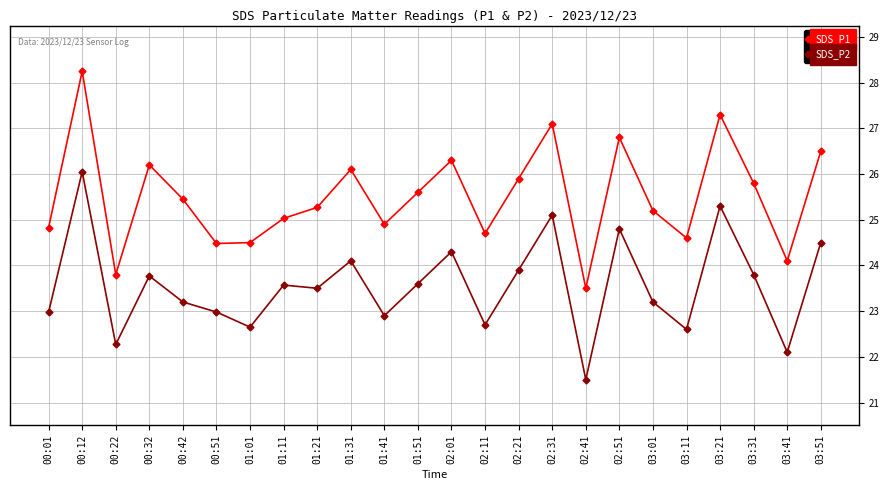

In SDS_P2, how many points are lower than both neighbors (excluding endpoints)?

8